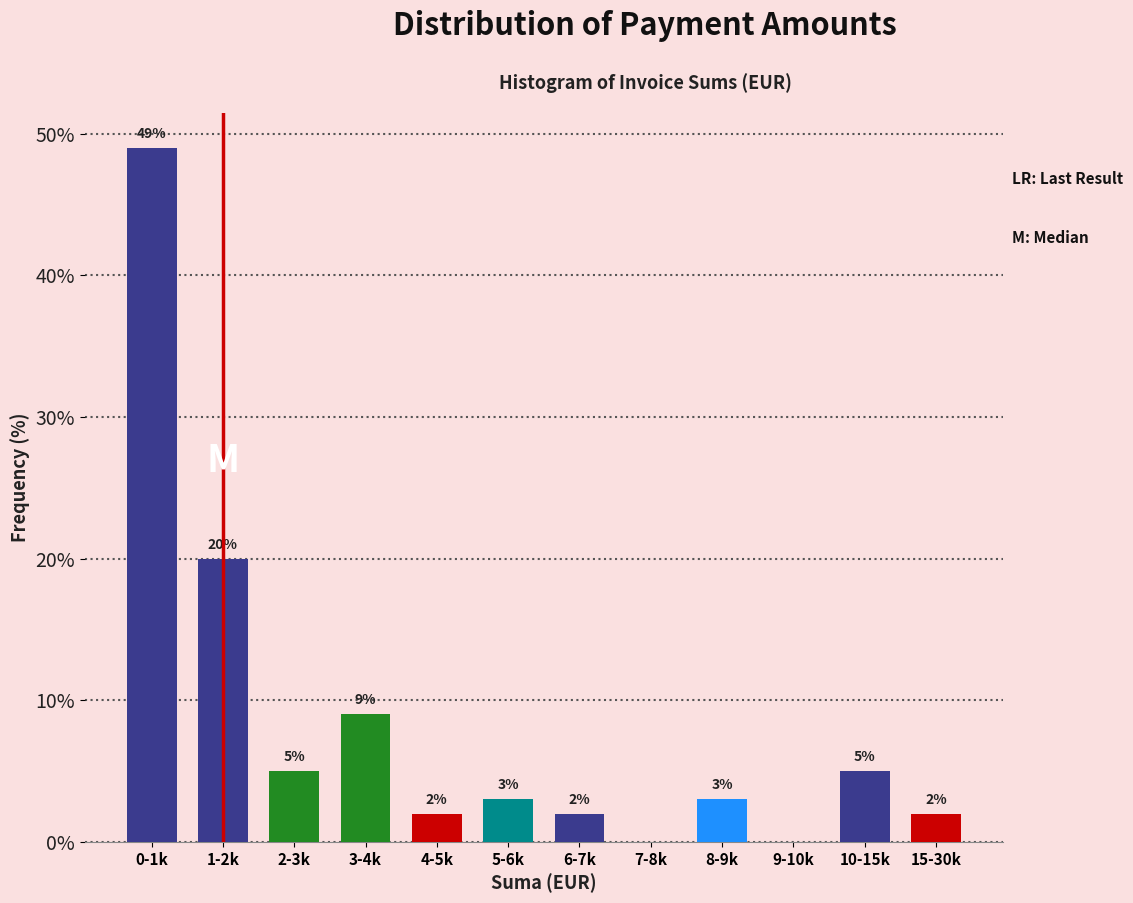

Reading right to left, list all the values displayed in this chart.

15-30k=2	10-15k=5	9-10k=0	8-9k=3	7-8k=0	6-7k=2	5-6k=3	4-5k=2	3-4k=9	2-3k=5	1-2k=20	0-1k=49